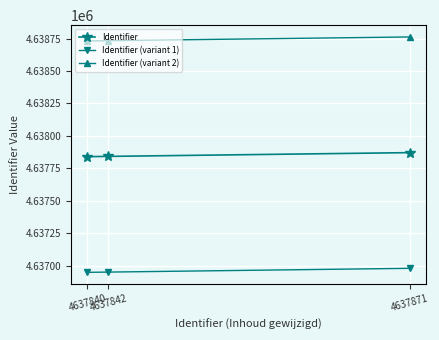

What are all the series names shown in the legend?

Identifier, Identifier (variant 1), Identifier (variant 2)